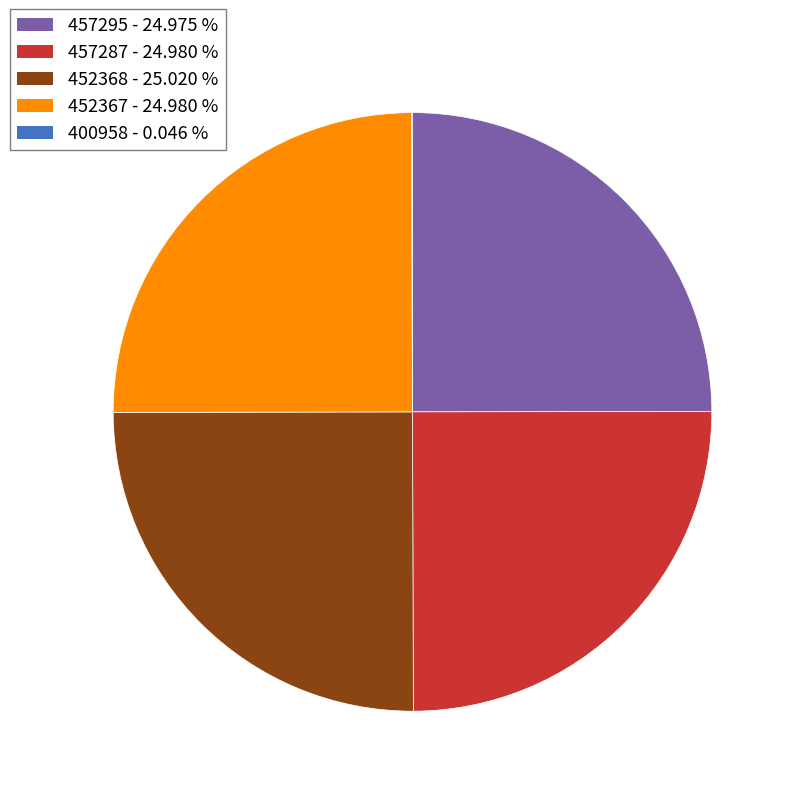

Approximately how many times larger is the value at 457295 - 24.975 % compared to 457287 - 24.980 %?

1.0